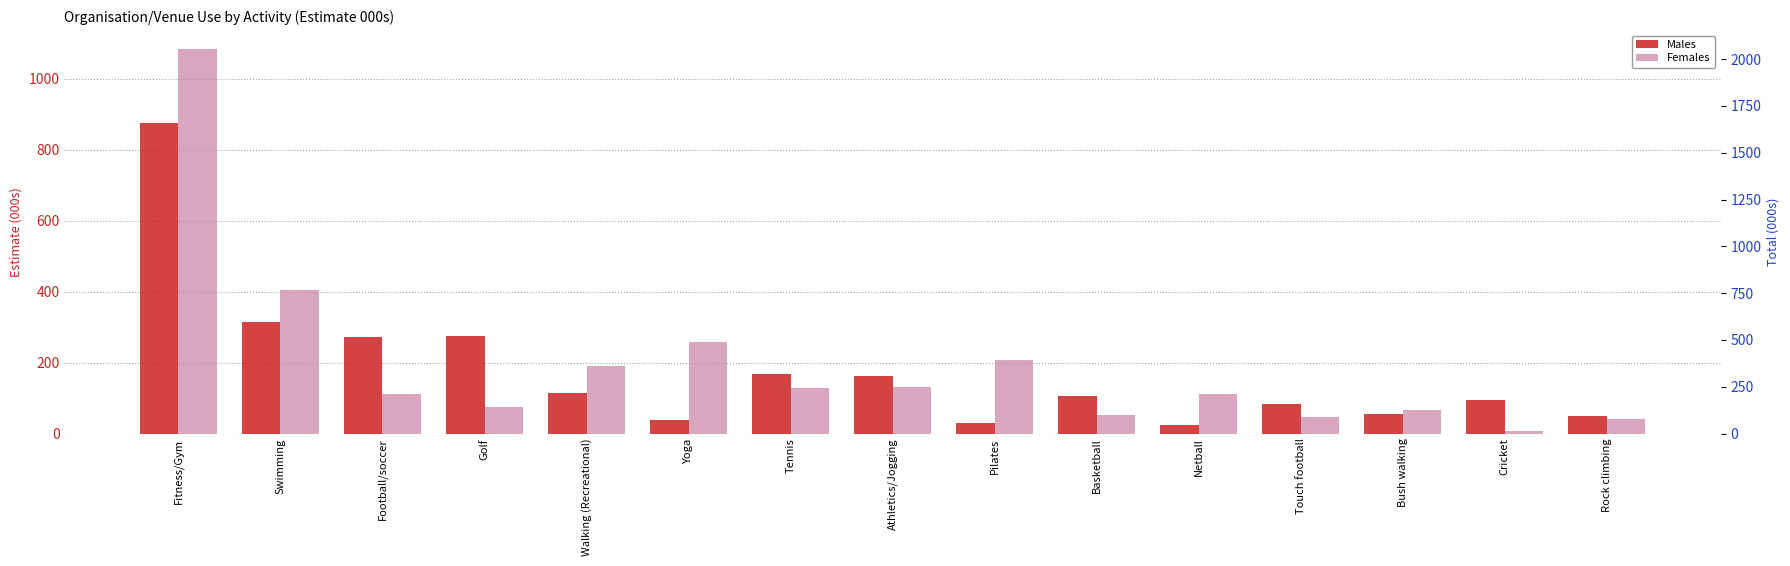

Which has a higher value, Tennis or Basketball?

Tennis